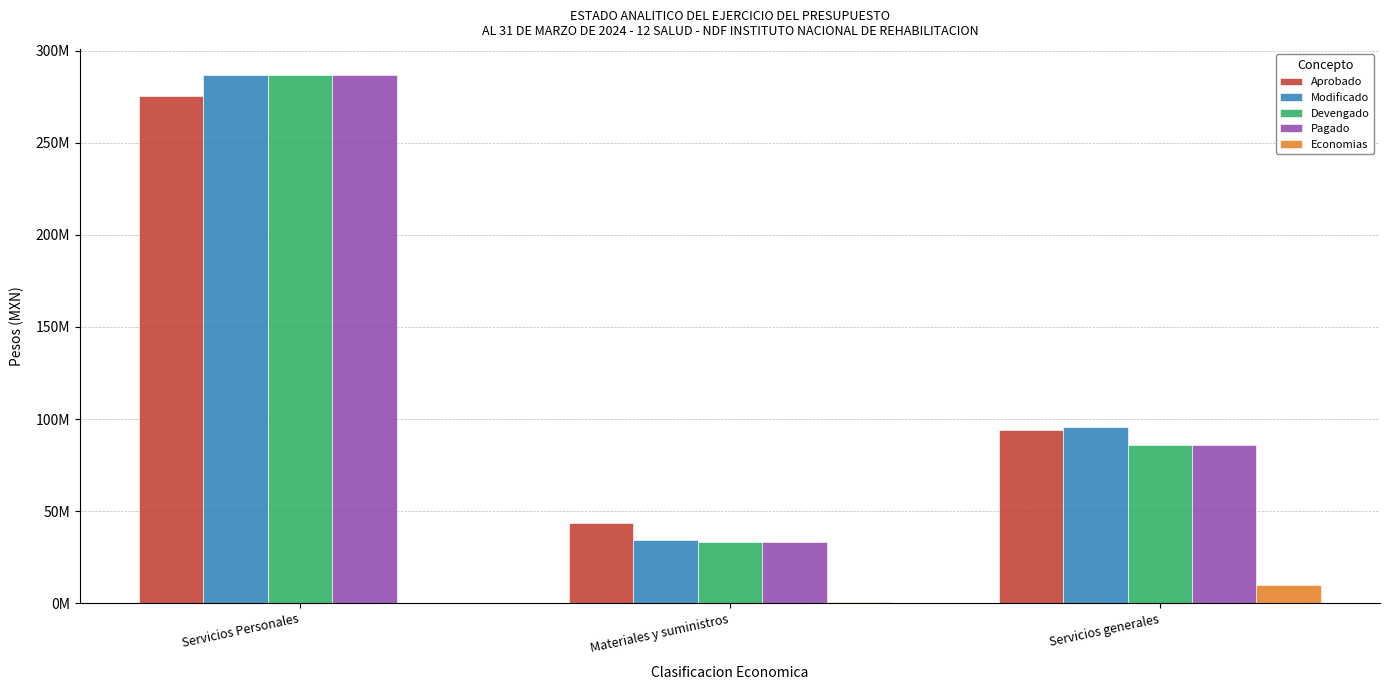

What are all the series names shown in the legend?

Aprobado, Modificado, Devengado, Pagado, Economias